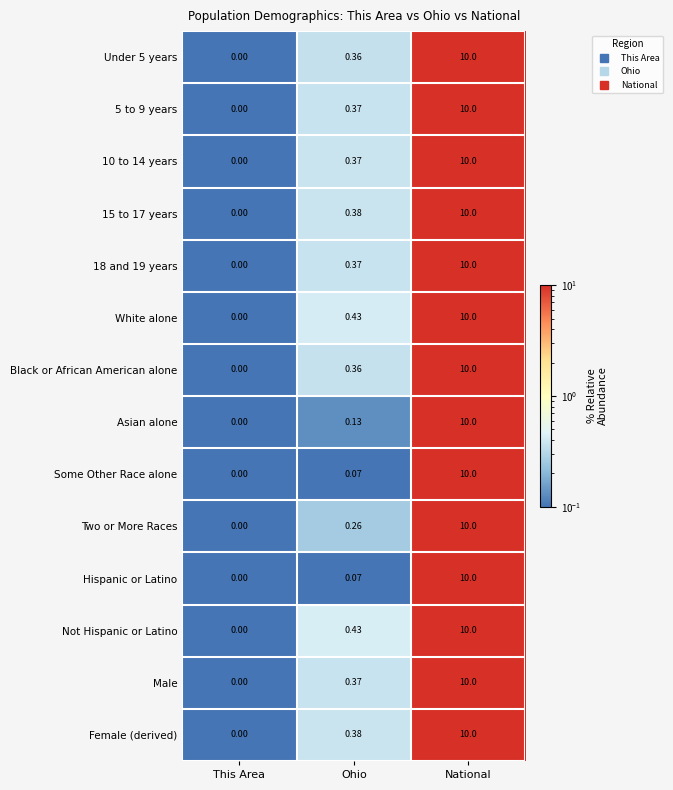

At which label does 18 and 19 years reach its peak?

National